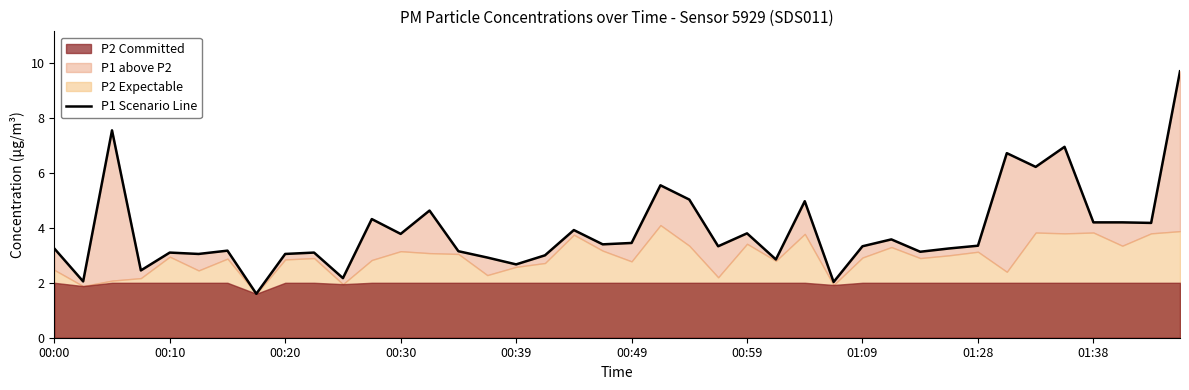

Where does the data first go above 3?

00:00